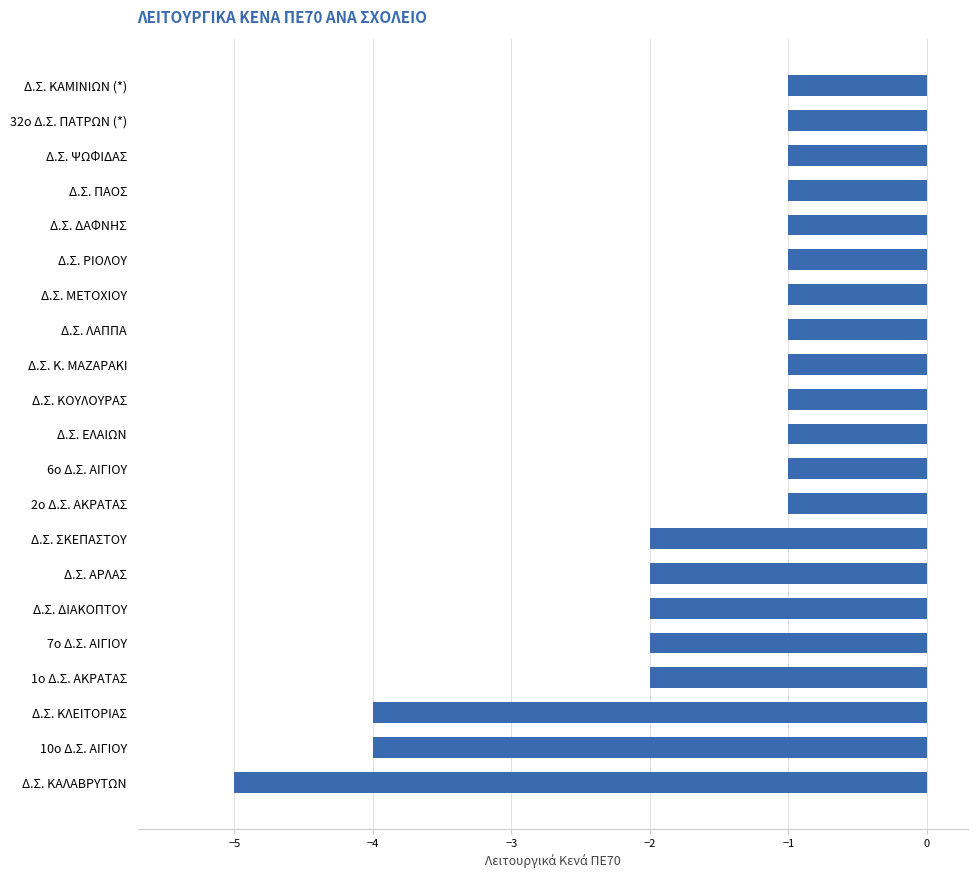

At which category does the chart reach its minimum across all series?

Δ.Σ. ΚΑΛΑΒΡΥΤΩΝ